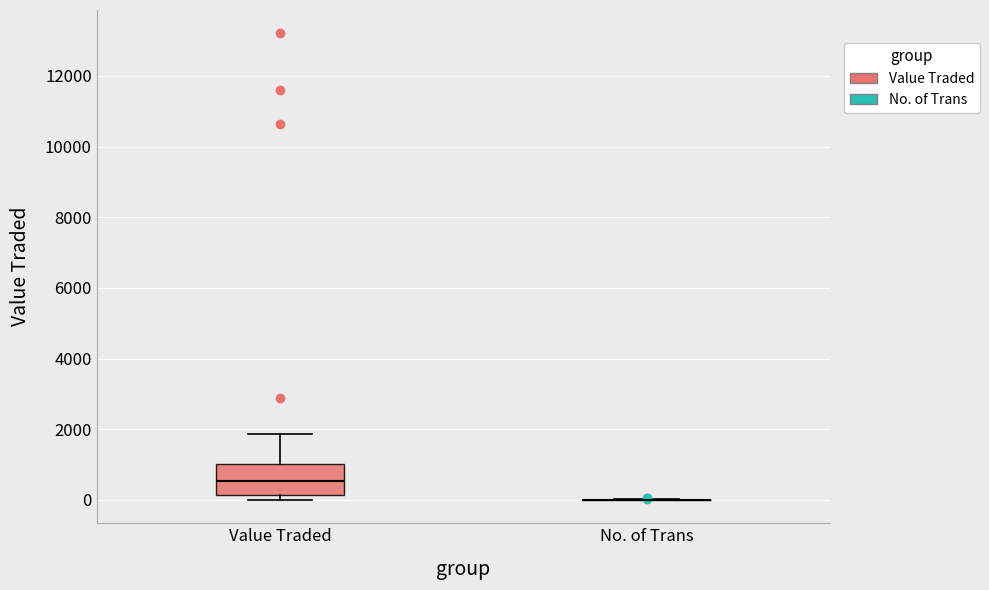

Reading left to right, read every box against the y-axis: the position of its median line, the range the box covers, and the ends of its whiskers. The values are not printed on the chart, so give them approximately, as read against the axis.

Value Traded: median 600, box 200 to 1000, whiskers 0 to 1800
No. of Trans: box collapsed to a line at 0, whiskers 0 to 0